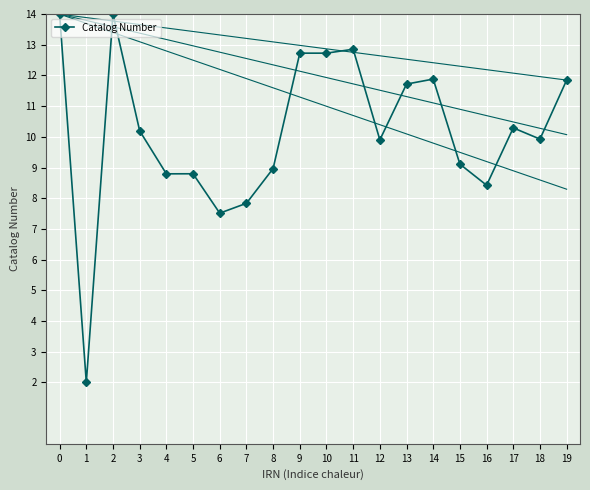

What is the value of the 15th point from the left?

11.9